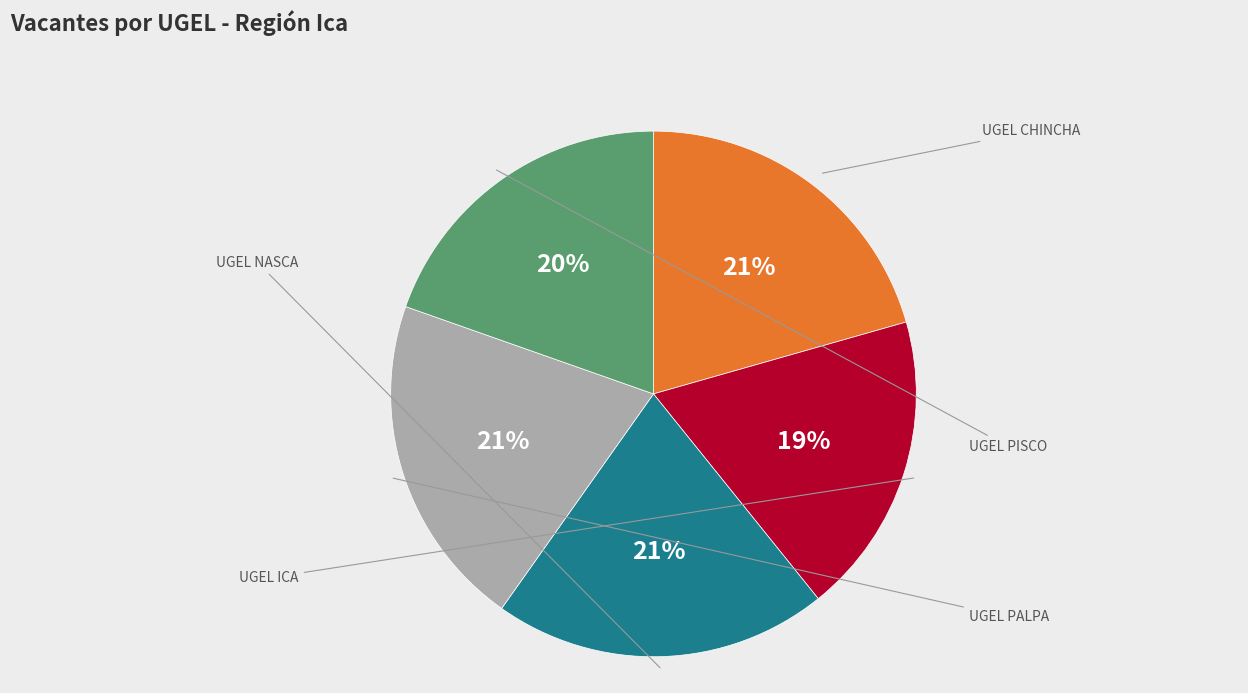

Is there a majority slice in this chart?

No